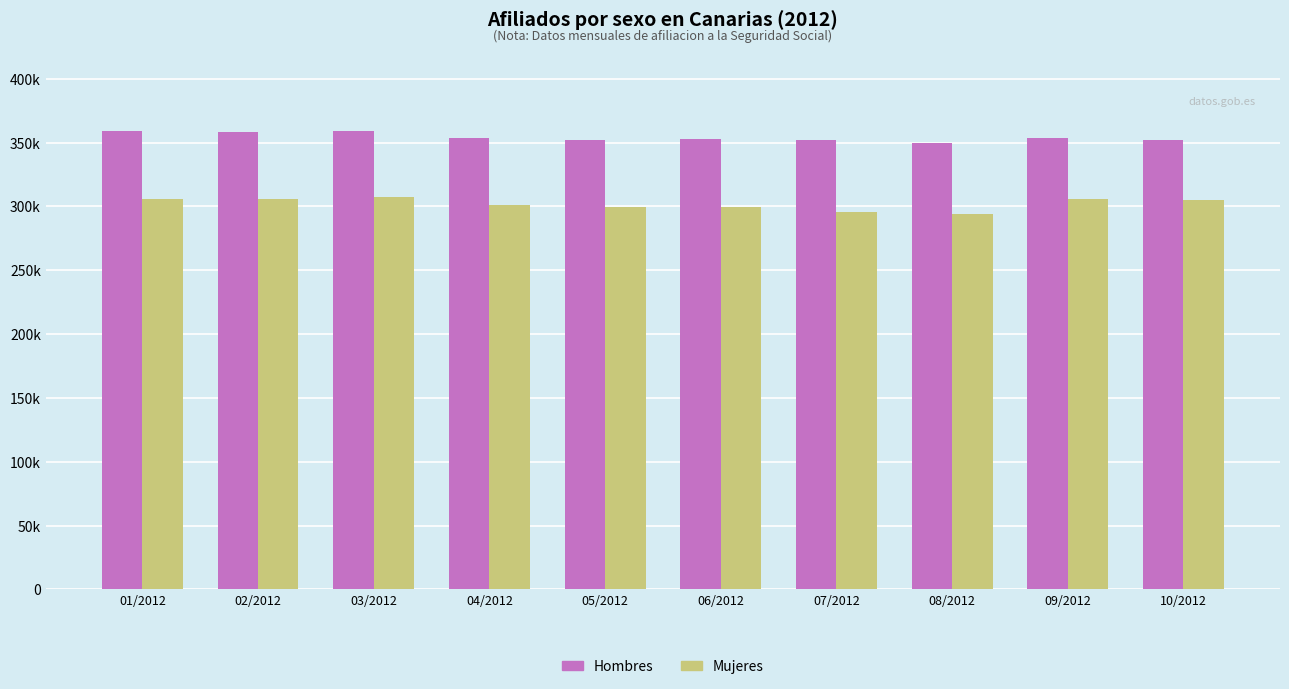

Where is Hombres nearest to the value 354686?

04/2012